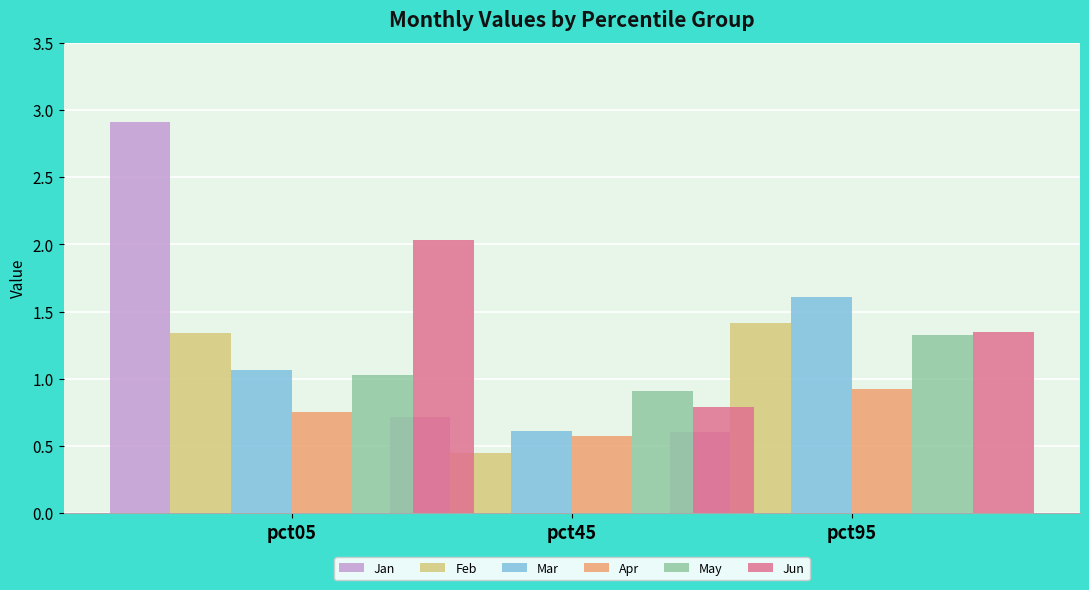

List the labels in order of Jan value, largest first.

pct05, pct45, pct95